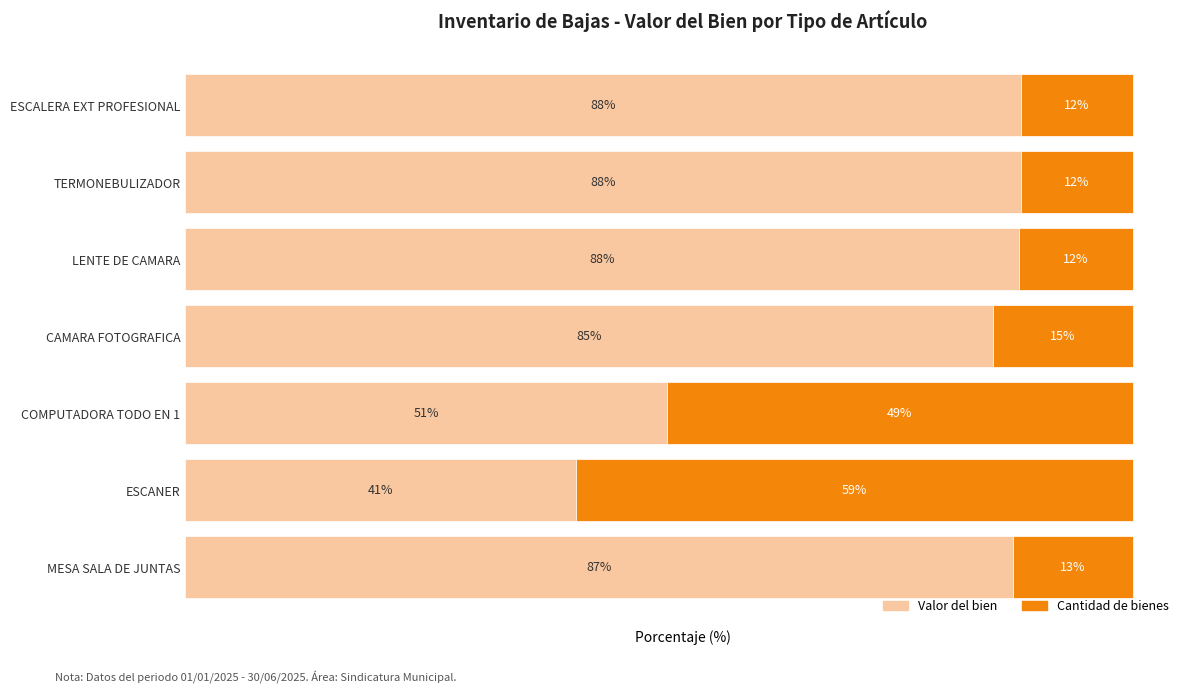

Which category has the lowest value in the Valor del bien series?

ESCANER